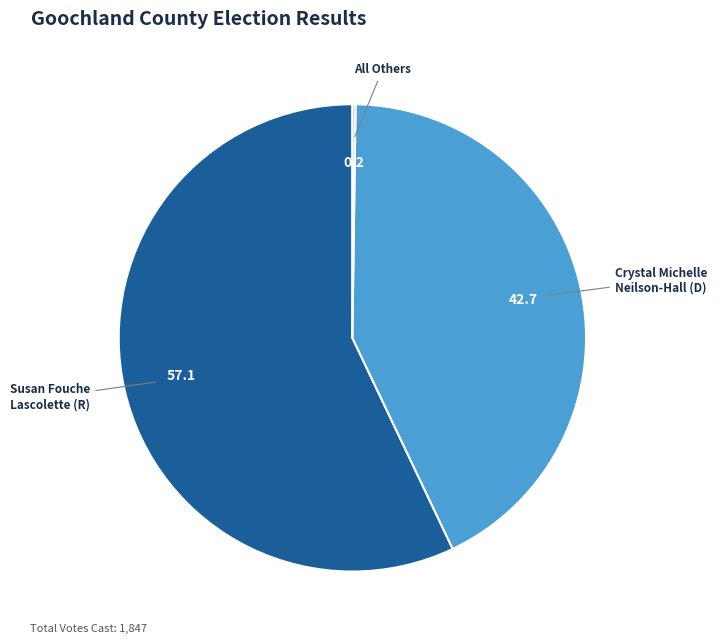

Is there a majority slice in this chart?

Yes